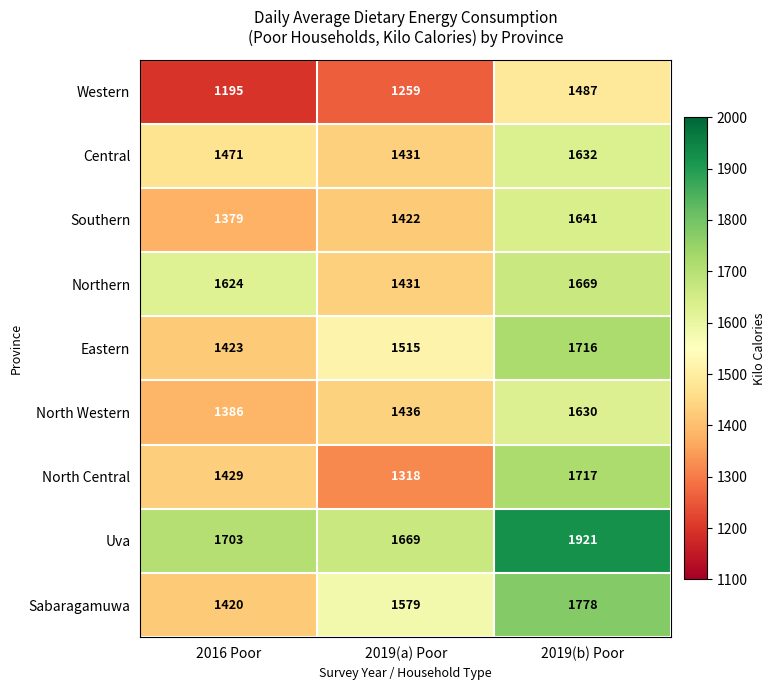

At which label does North Western reach its minimum?

2016 Poor